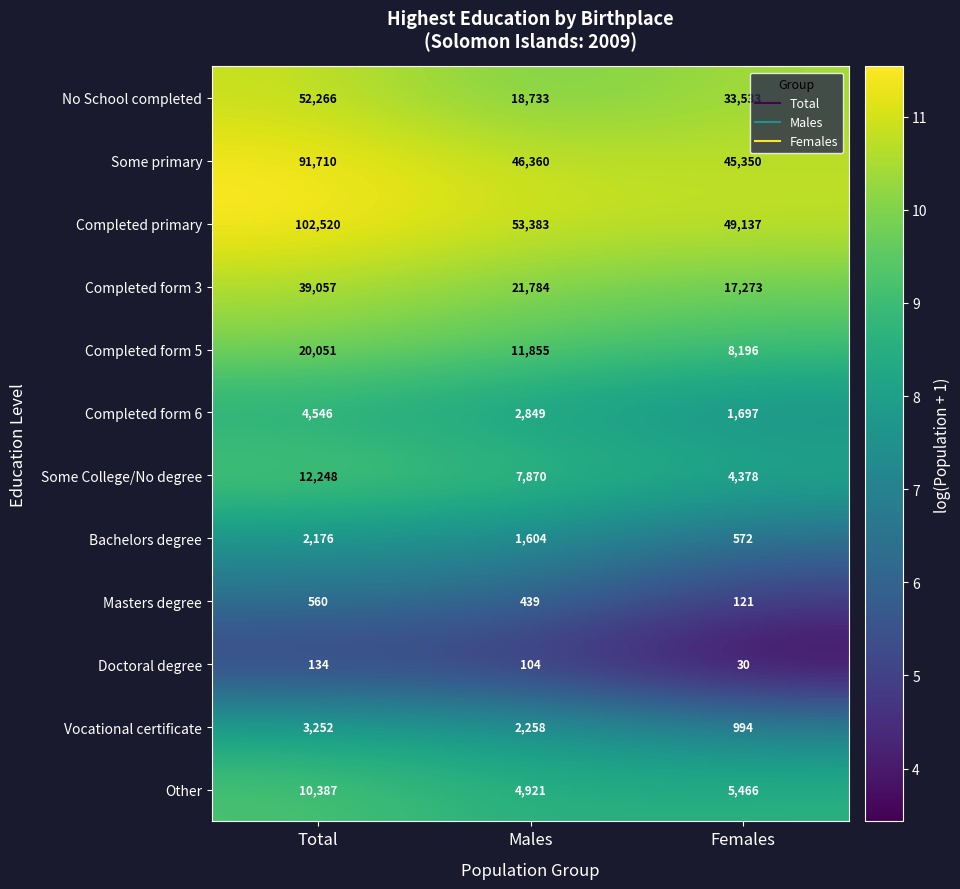

What is the sum of the No School completed values at Males and Females?

52266